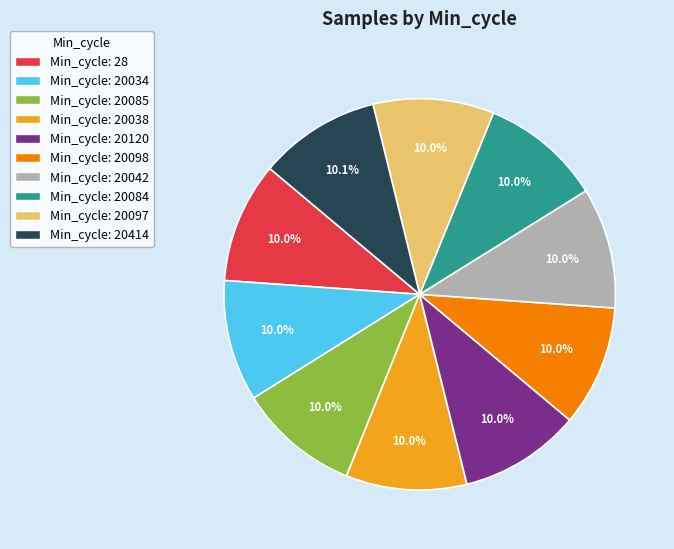

Does any single category account for the majority?

No